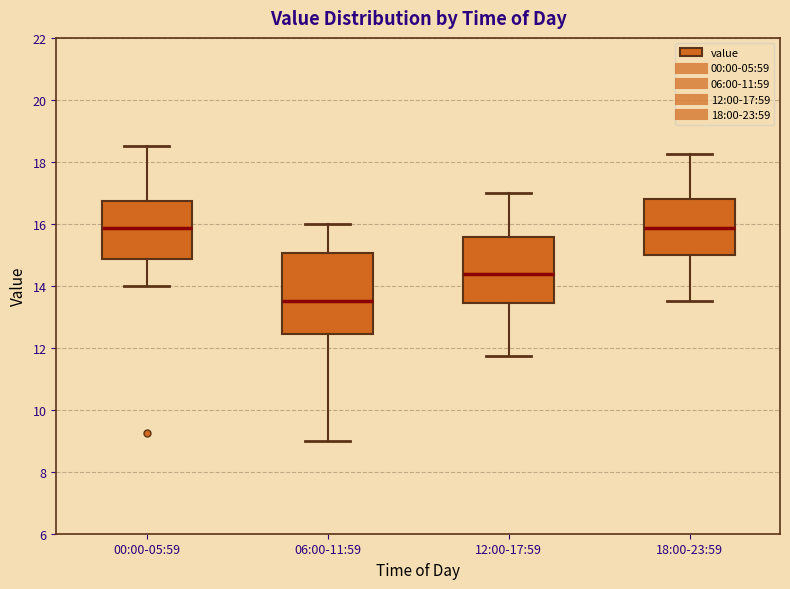

Reading left to right, transcribe this box plot: for each box, give where its median line is, the range the box spans, and where its two whiskers end, as read against the y-axis. The values are not printed on the chart, so give them approximately, as read against the axis.

00:00-05:59: median 15.8, box 14.8 to 16.8, whiskers 14.0 to 18.6
06:00-11:59: median 13.6, box 12.4 to 15.0, whiskers 9.0 to 16.0
12:00-17:59: median 14.4, box 13.4 to 15.6, whiskers 11.8 to 17.0
18:00-23:59: median 15.8, box 15.0 to 16.8, whiskers 13.6 to 18.2